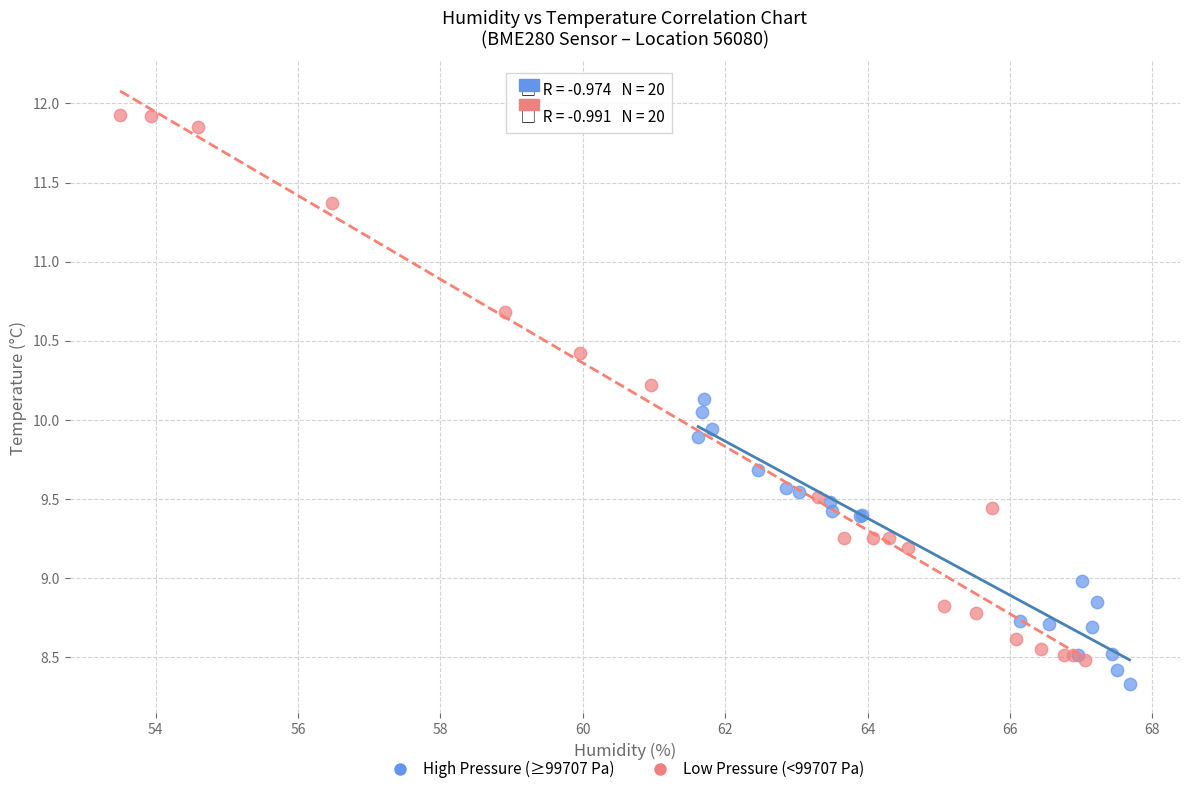

Which series has the widest spread of Y values?

Low Pressure (<99707 Pa)